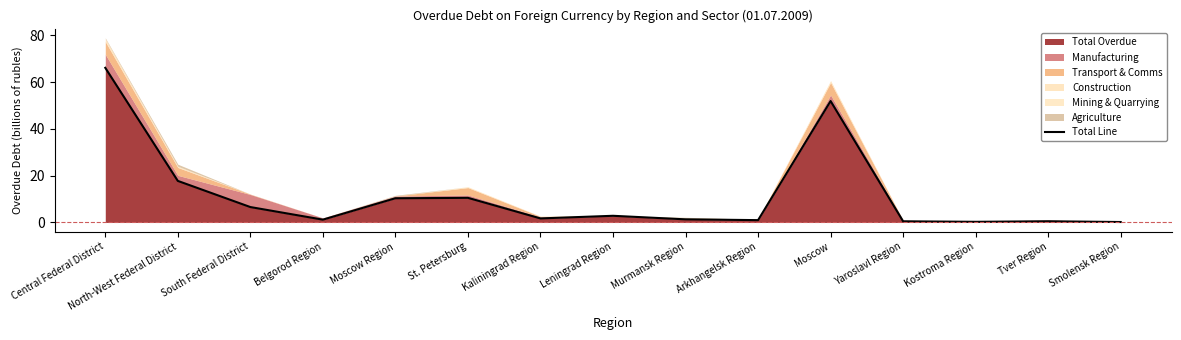

Rank the categories by value from highest to lowest.

Central Federal District, Moscow, North-West Federal District, St. Petersburg, Moscow Region, South Federal District, Leningrad Region, Kaliningrad Region, Murmansk Region, Belgorod Region, Arkhangelsk Region, Tver Region, Yaroslavl Region, Kostroma Region, Smolensk Region